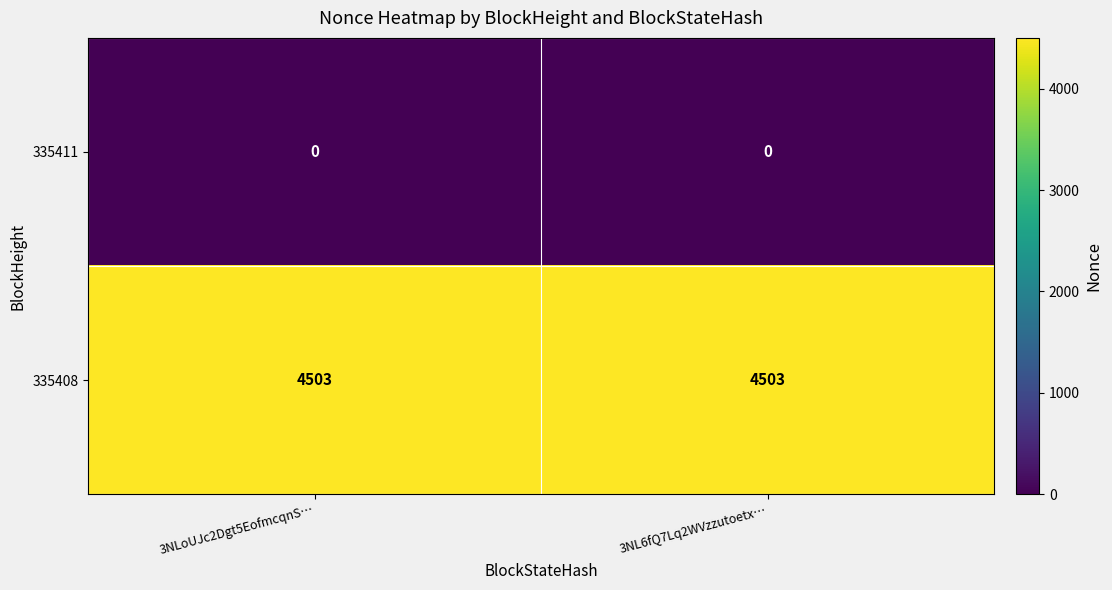

What is the total value across all series at 3NL6fQ7Lq2WVzzutoetx…?

4503